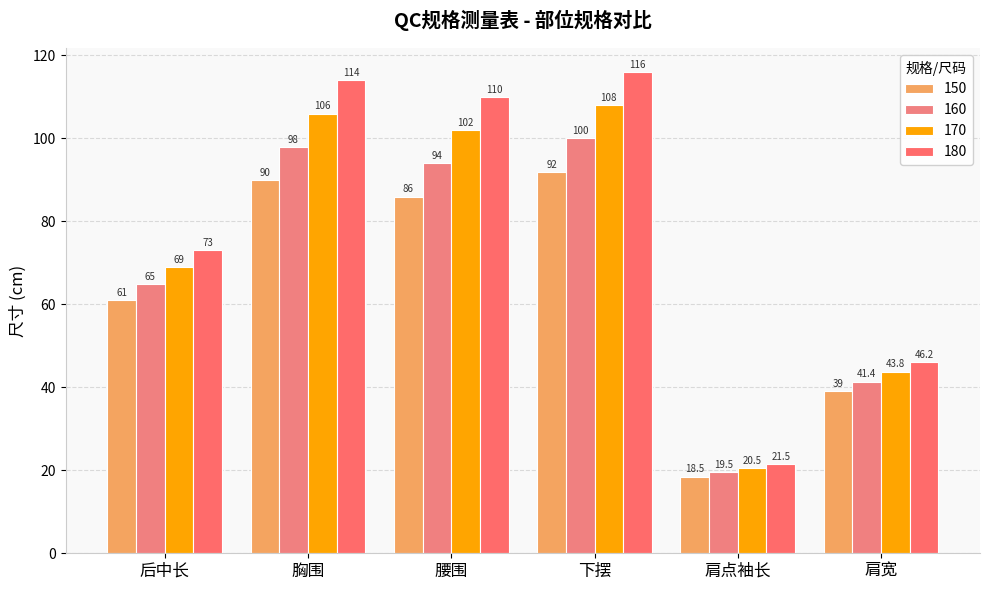

How many groups of bars are there?

6